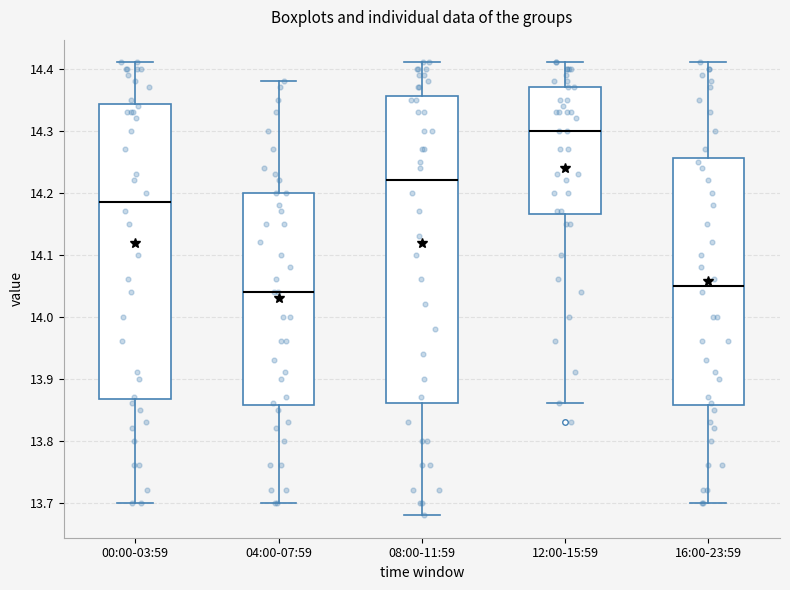

Reading left to right, read every box against the y-axis: the position of its median line, the range the box covers, and the ends of its whiskers. The values are not printed on the chart, so give them approximately, as read against the axis.

00:00-03:59: median 14.19, box 13.87 to 14.34, whiskers 13.70 to 14.41
04:00-07:59: median 14.04, box 13.86 to 14.20, whiskers 13.70 to 14.38
08:00-11:59: median 14.22, box 13.86 to 14.36, whiskers 13.68 to 14.41
12:00-15:59: median 14.30, box 14.17 to 14.37, whiskers 13.86 to 14.41
16:00-23:59: median 14.05, box 13.86 to 14.26, whiskers 13.70 to 14.41